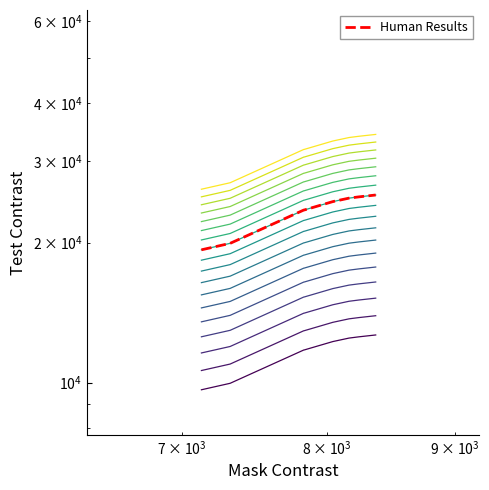

Reading right to left, extract all data points from this chart.

13933.2	13803.9	13719.8	13484.9	12939.3	12931.1	10967.0	10621.1